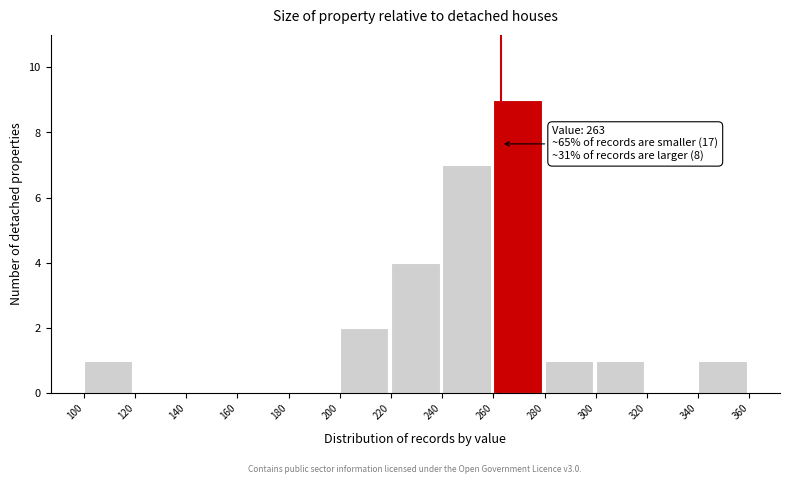

Which range on the x-axis has the tallest bar?

260 to 280